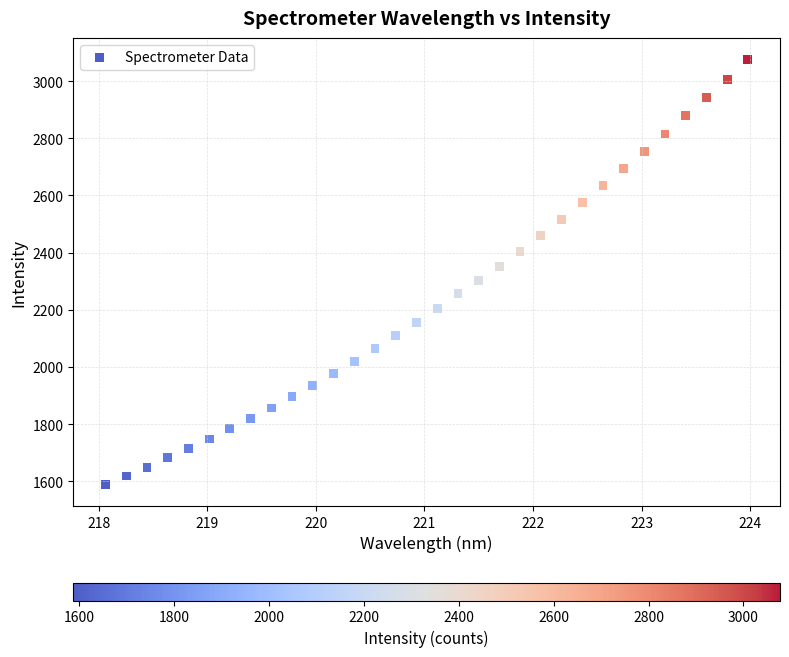

What is the range of X values (max minus min)?

5.9